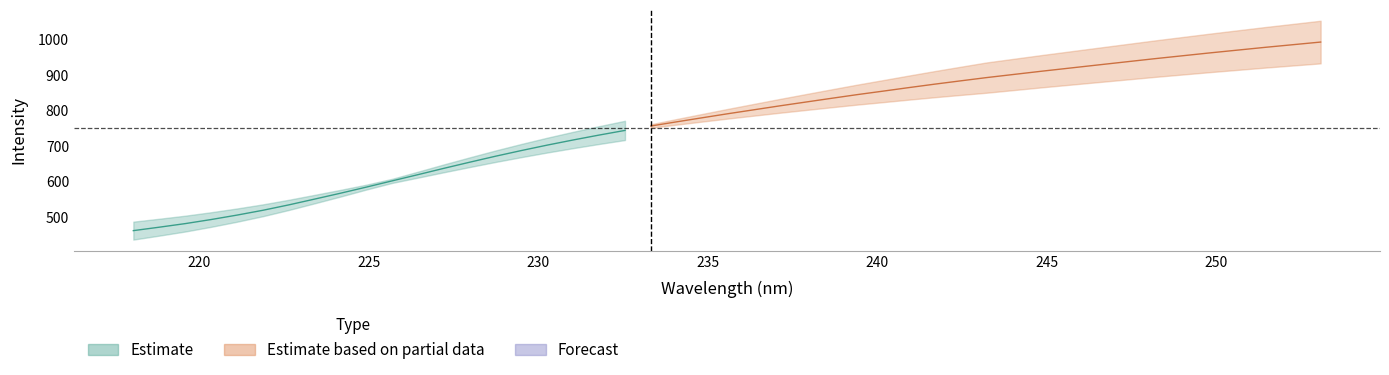

Is this an area chart (filled region under the line)?

No